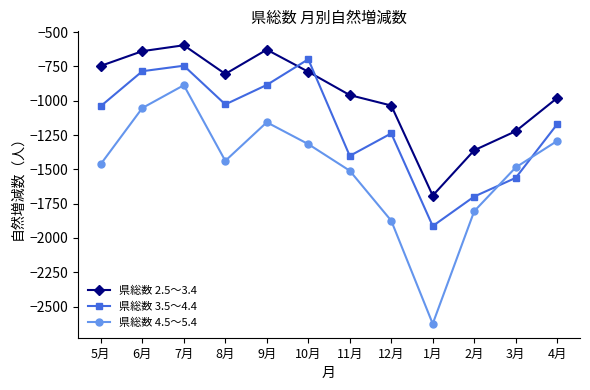

What is the value of the 県総数 4.5～5.4 point at the 5th from the left?

-1157